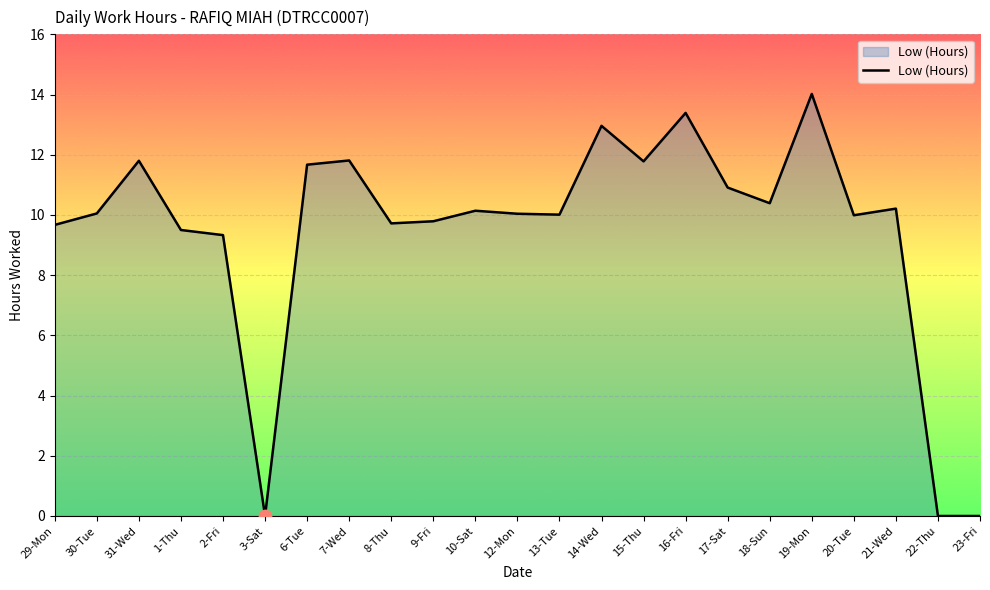

What is the change in value from 10-Sat to 23-Fri?

-10.1